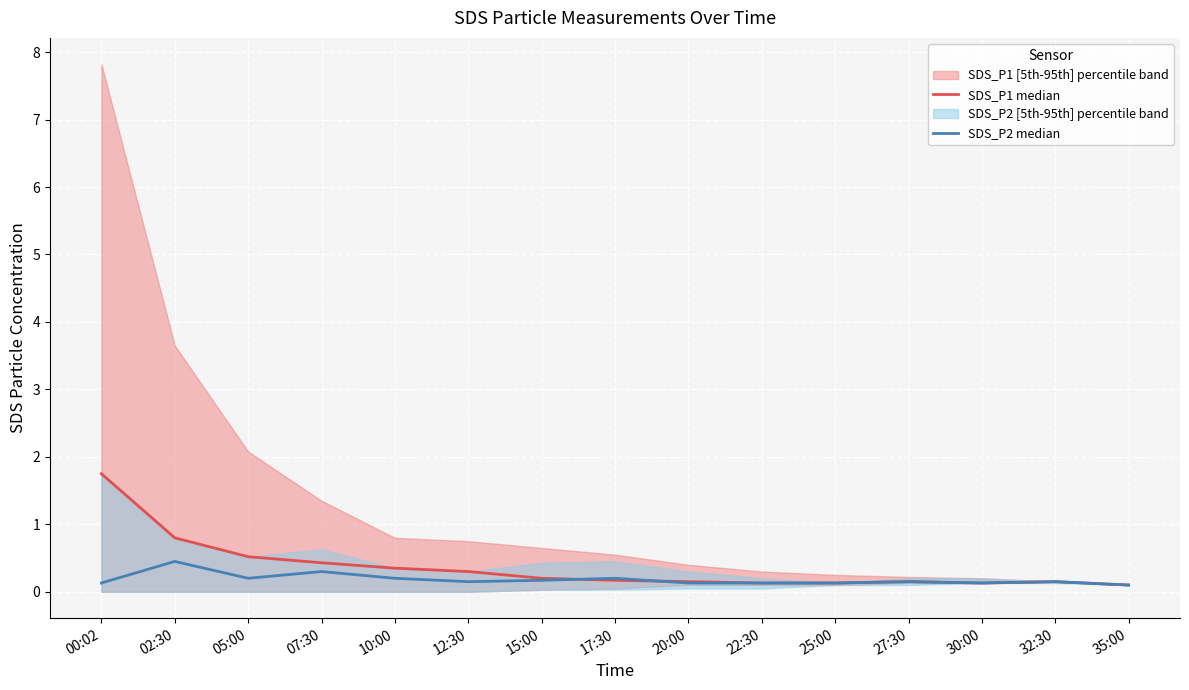

Reading left to right, transcribe all the data shown in this chart.

SDS_P1 median: 1.8	0.8	0.5	0.4	0.3	0.3	0.2	0.2	0.1	0.1	0.1	0.1	0.1	0.1	0.1
SDS_P2 median: 0.1	0.5	0.2	0.3	0.2	0.1	0.2	0.2	0.1	0.1	0.1	0.1	0.1	0.1	0.1